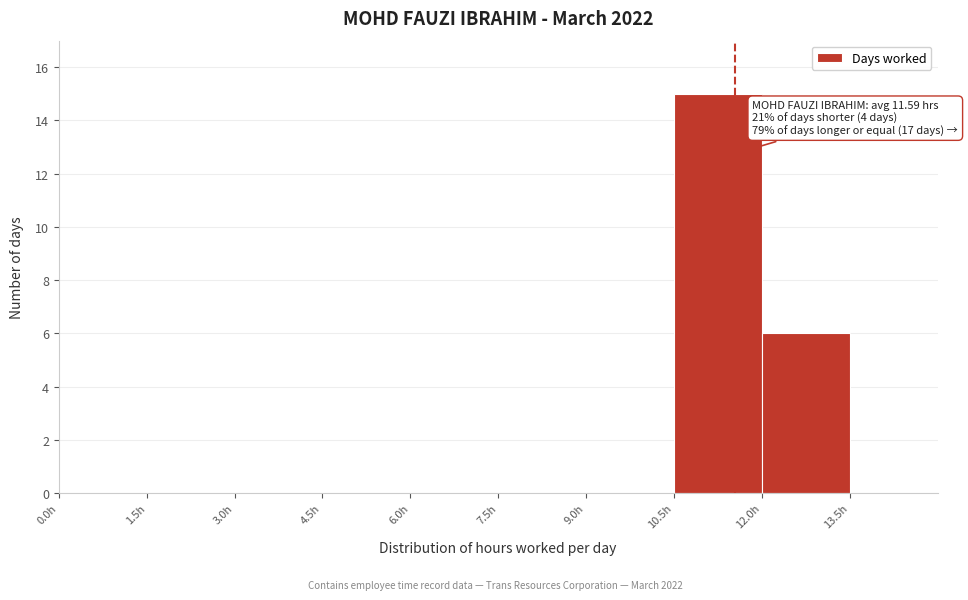

Which range on the x-axis has the tallest bar?

10.5 to 12.0